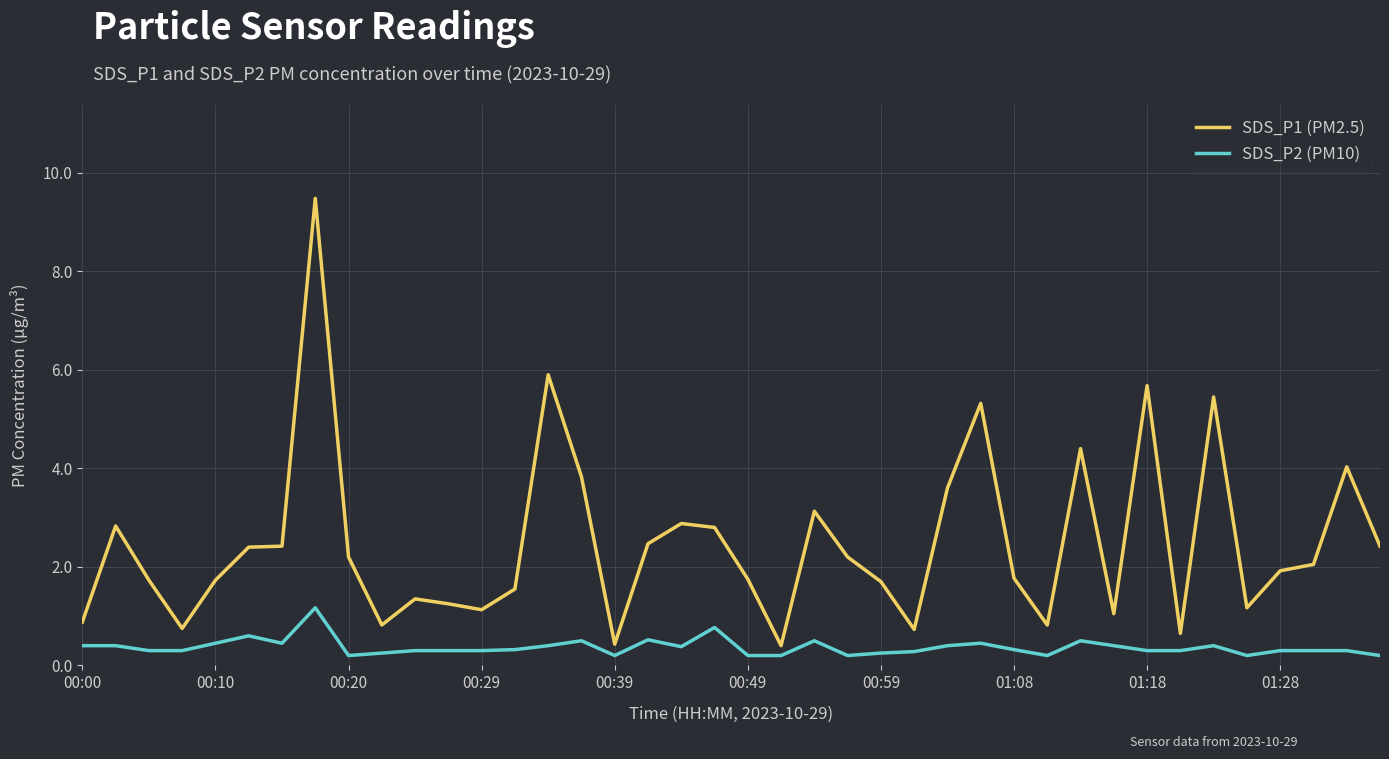

What is the highest value of the SDS_P2 (PM10) series?

1.2